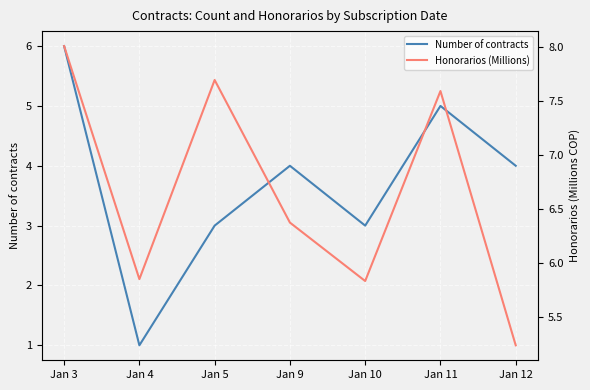

At how many categories does at least one series exceed 4?

7